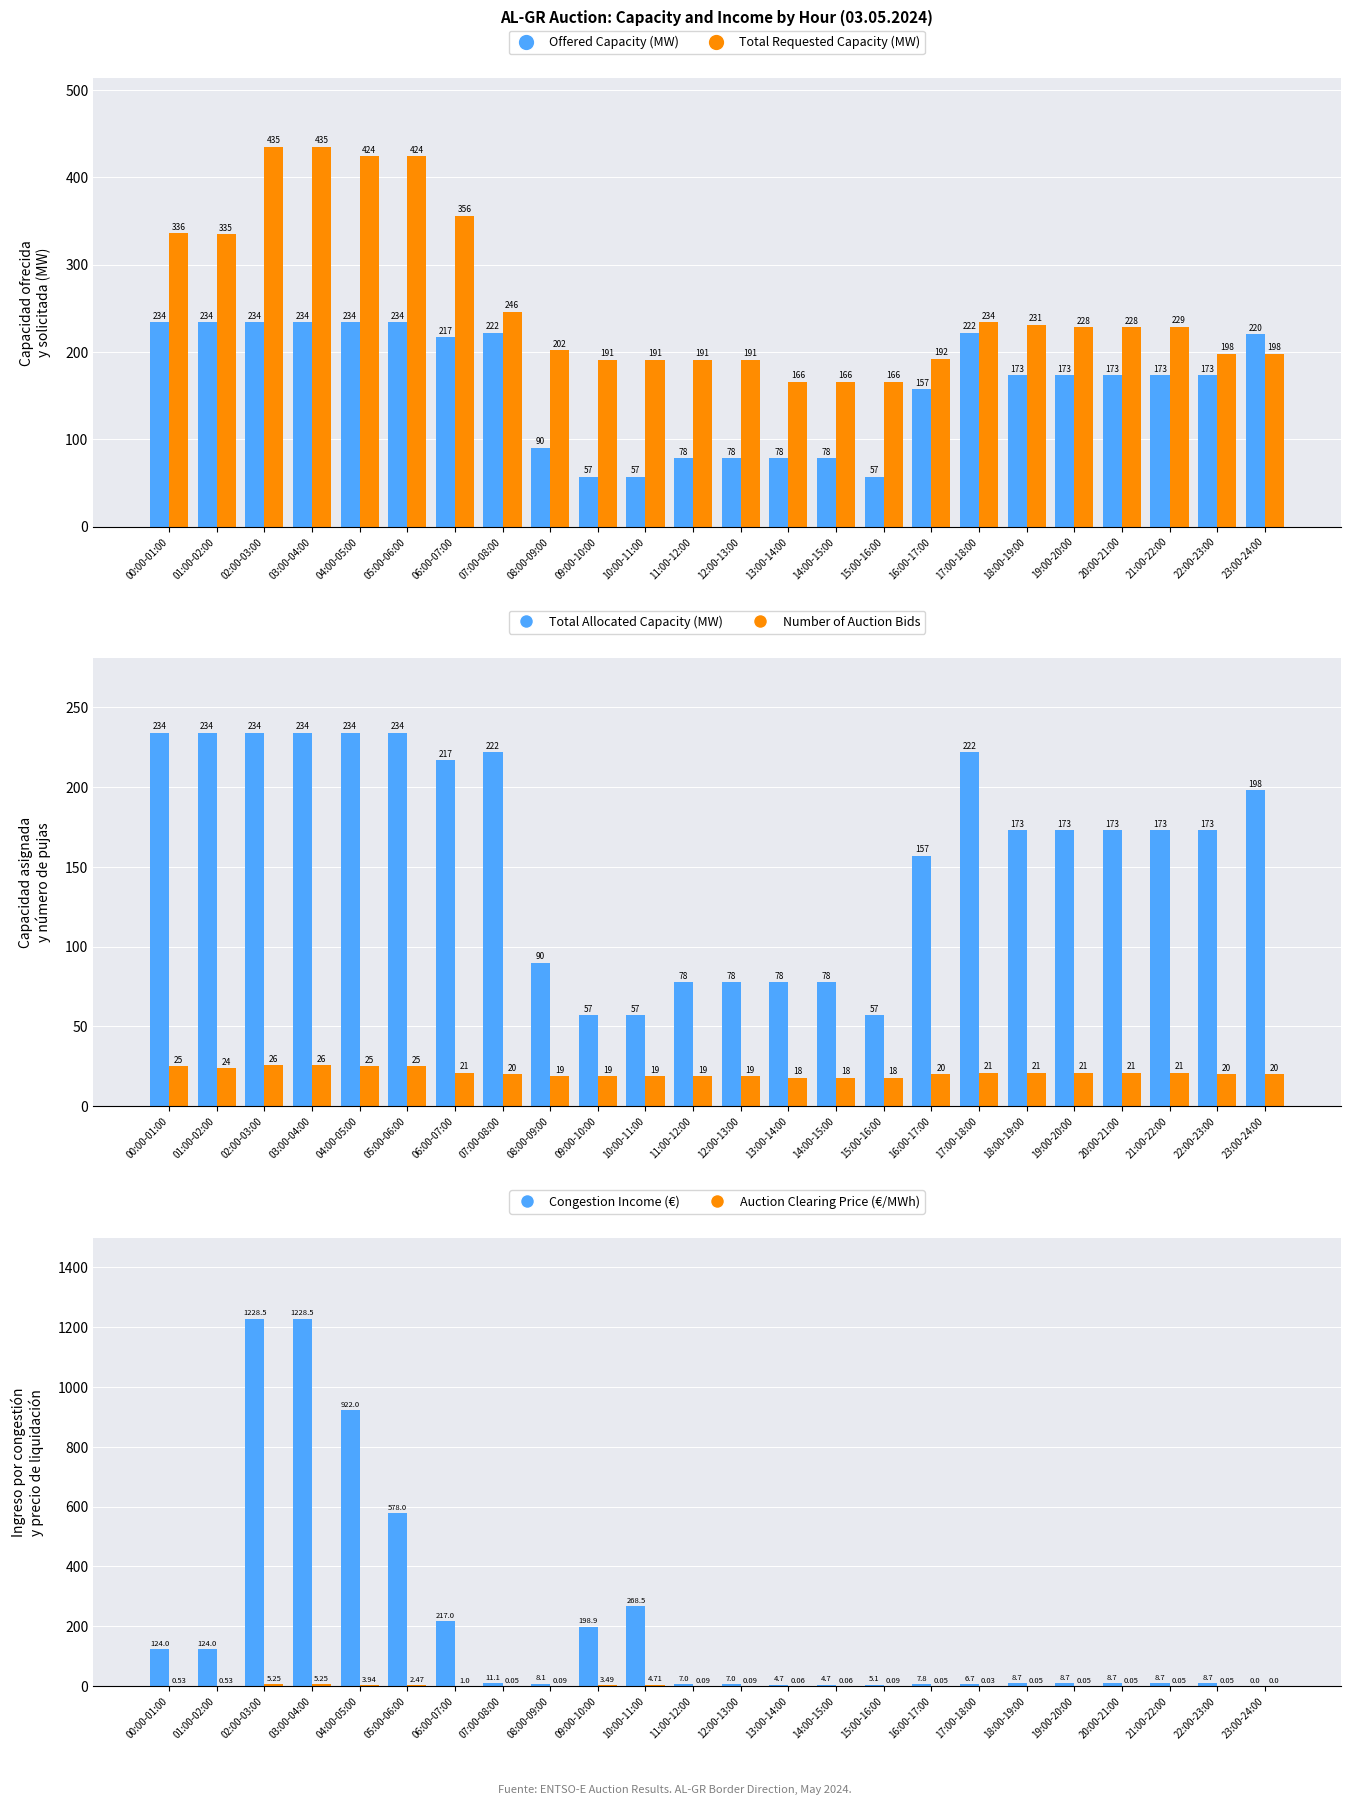

At which category is the sum across all series the highest?

02:00-03:00